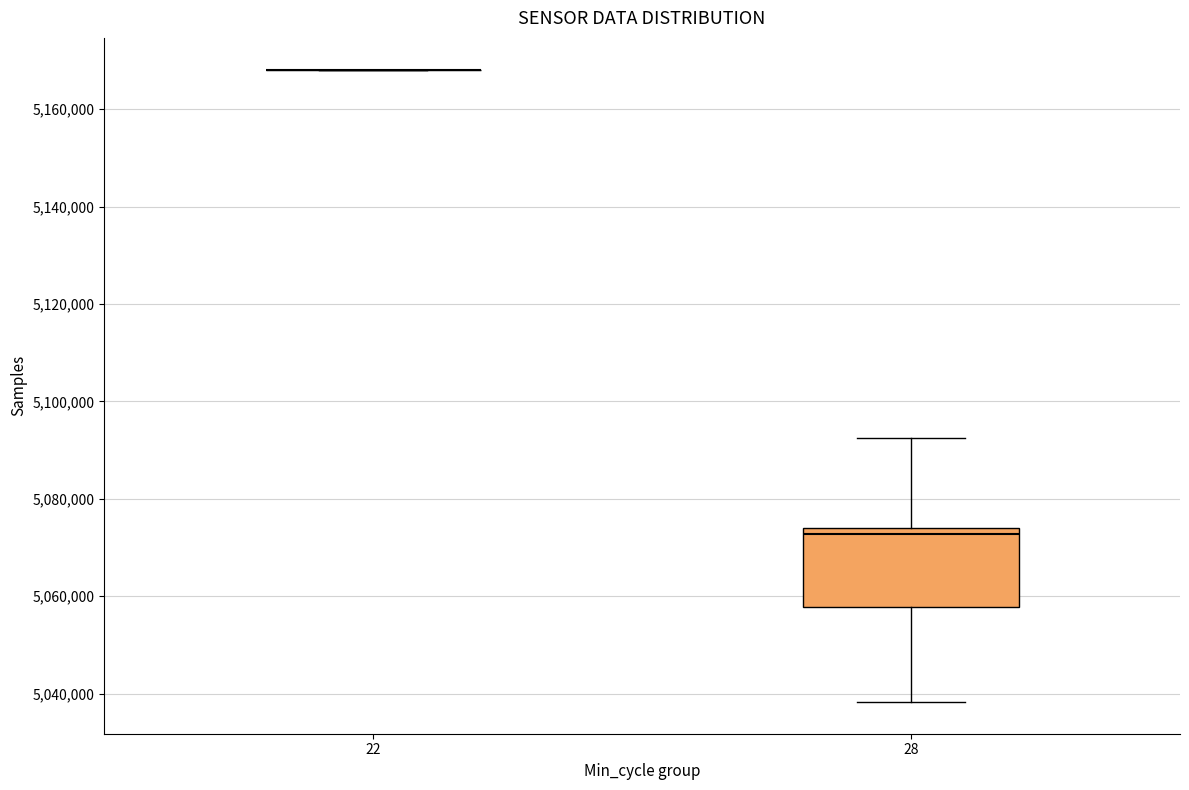

Reading left to right, transcribe this box plot: for each box, give where its median line is, the range the box spans, and where its two whiskers end, as read against the y-axis. The values are not printed on the chart, so give them approximately, as read against the axis.

22: box collapsed to a line at 5168000, whiskers 5168000 to 5168000
28: median 5072000, box 5058000 to 5074000, whiskers 5038000 to 5092000